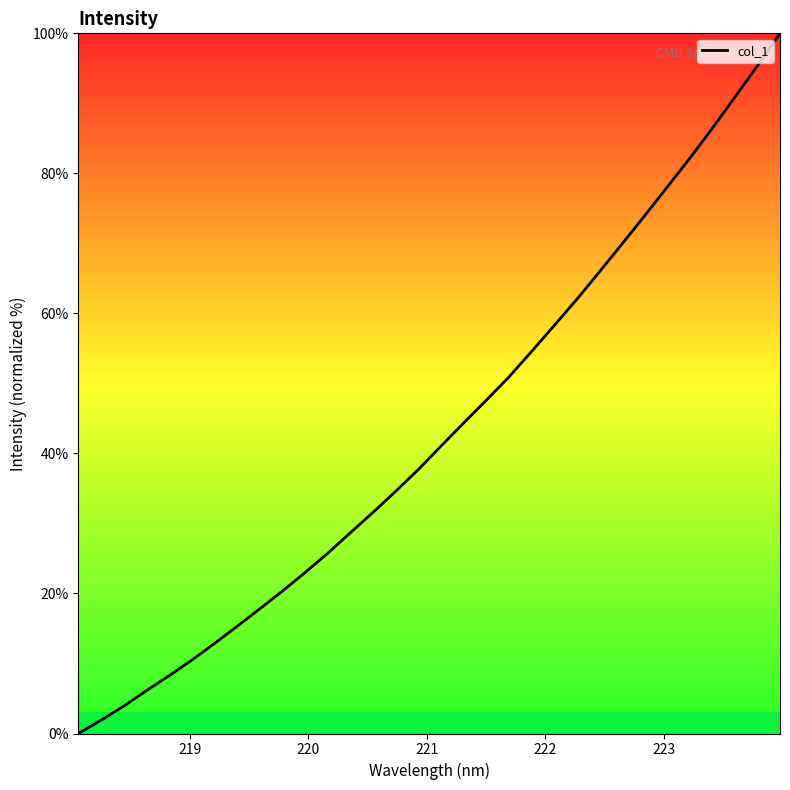

What is the difference between the maximum and minimum values?

100.0